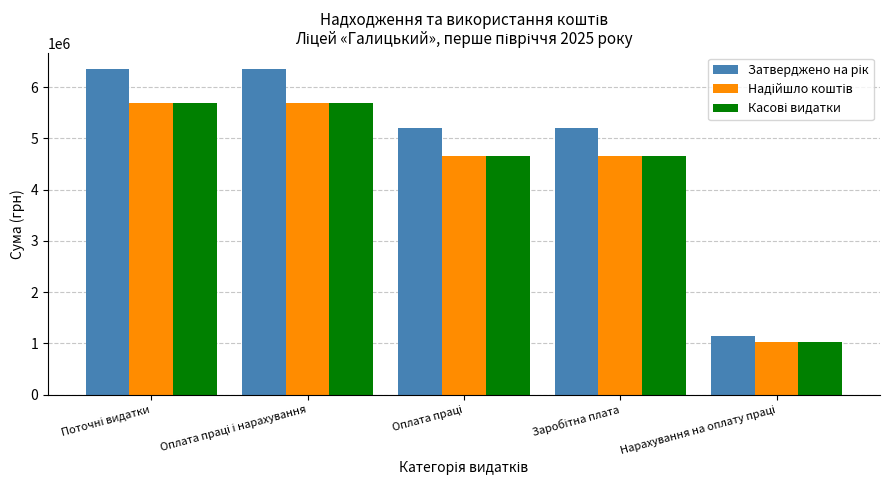

At how many categories does at least one series exceed 2215388?

4